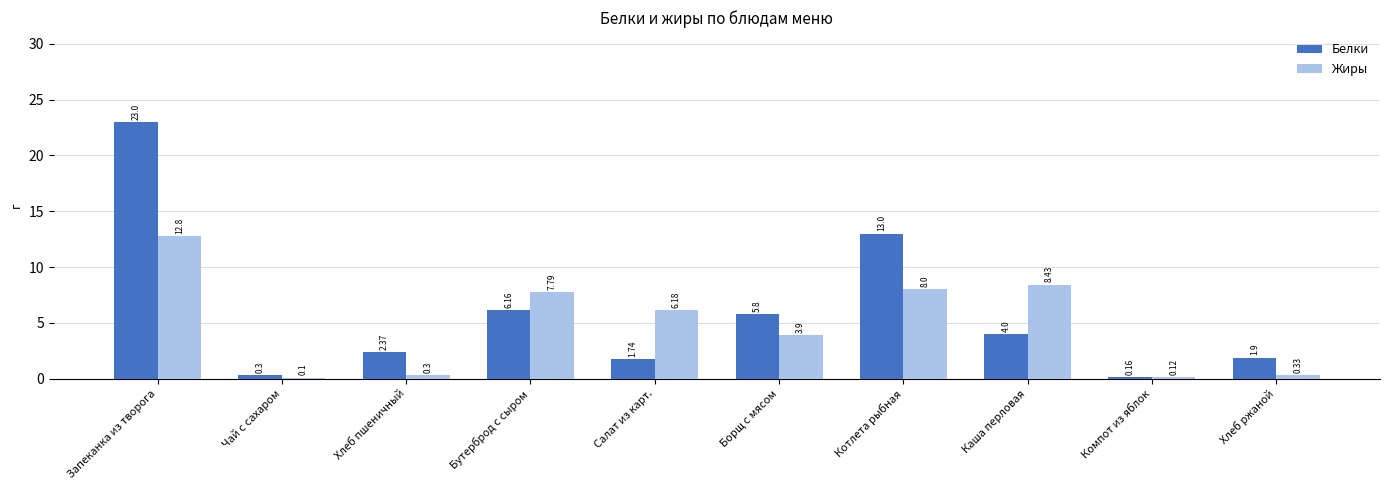

The Белки series shows 6.2 at Бутерброд с сыром. True or false?

True